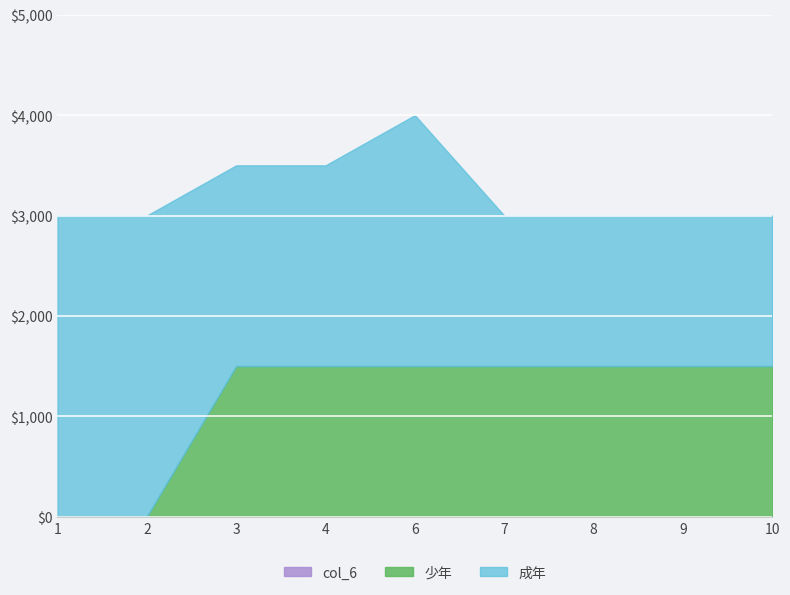

Count the number of data series in this chart.

3